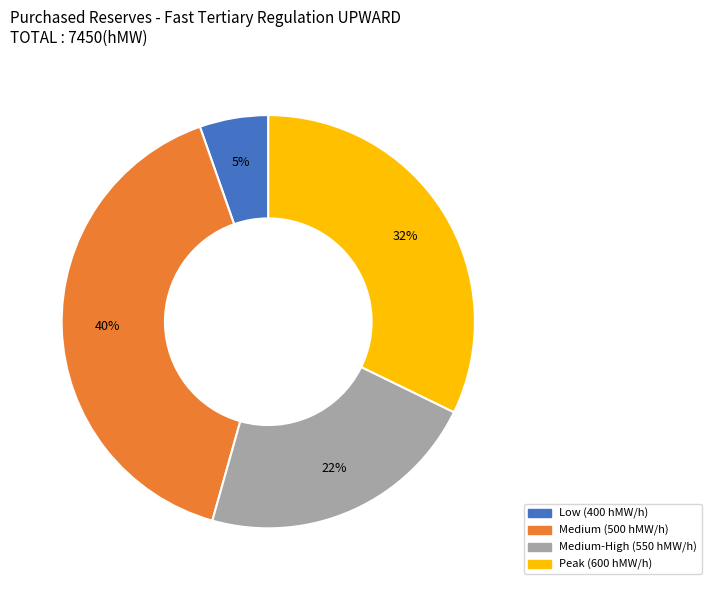

To the nearest percent, what is the average slice percentage?

25%